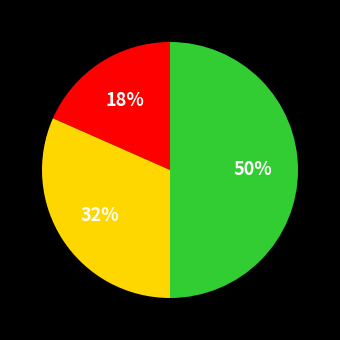

To the nearest percent, what is the difference between the largest and smallest slice percentages?

32%